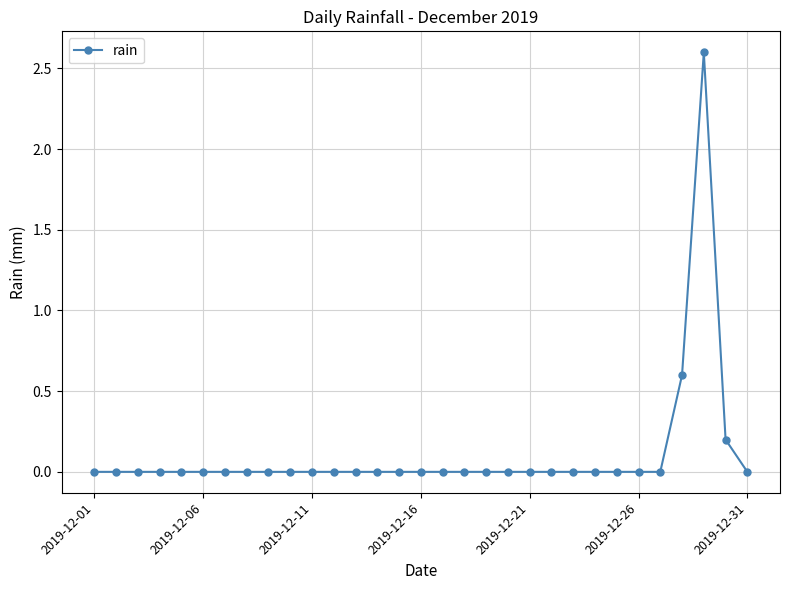

How many categories are shown in the chart?

31